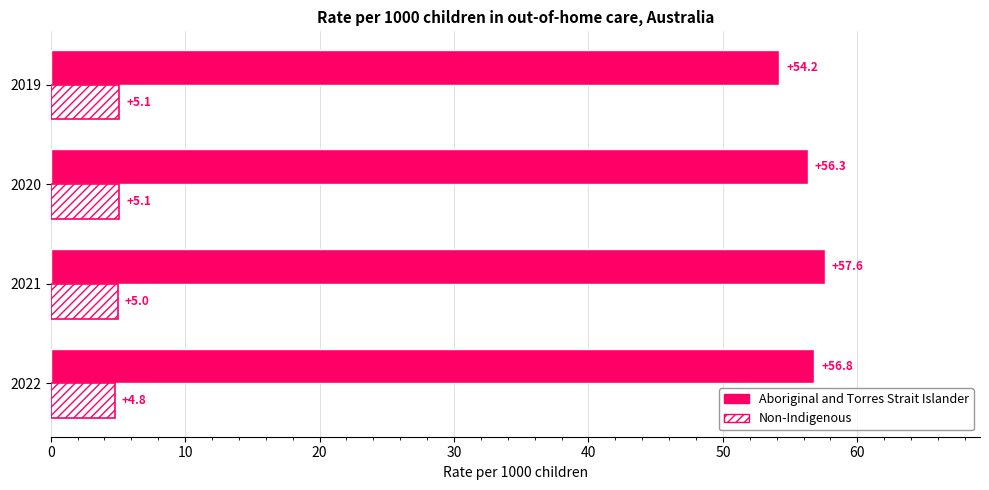

What is the sum of all Non-Indigenous values?

20.0